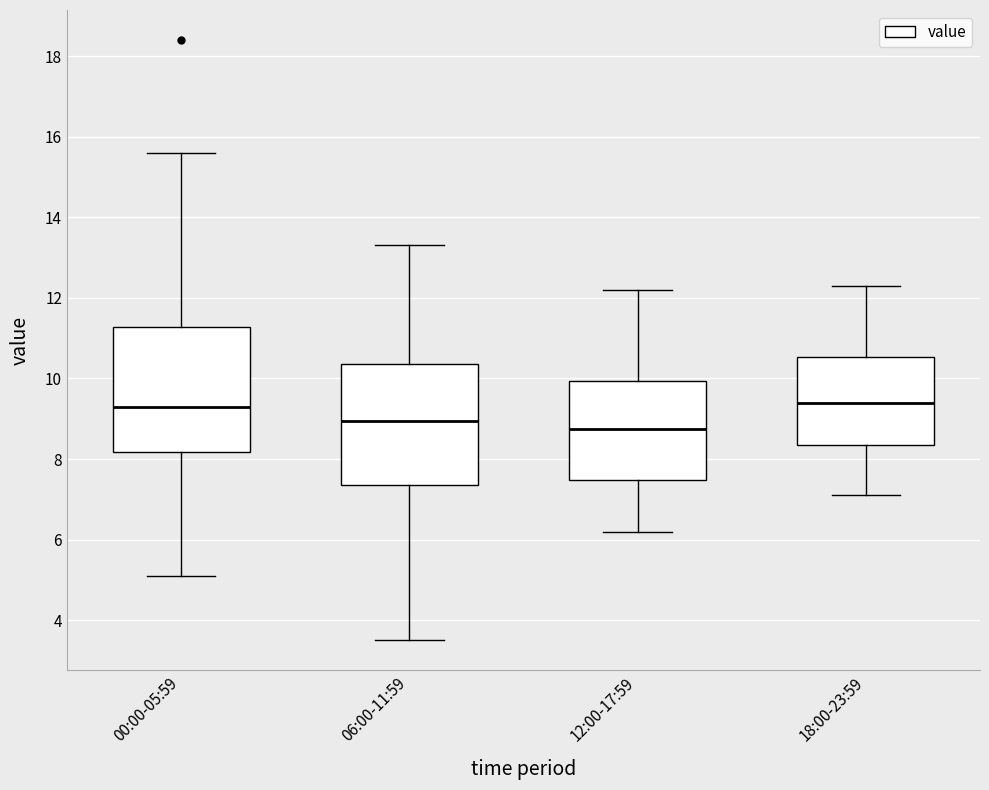

Where does the upper whisker of the box for 06:00-11:59 end on the y-axis? The values are not printed on the chart, so give them approximately, as read against the axis.

13.4